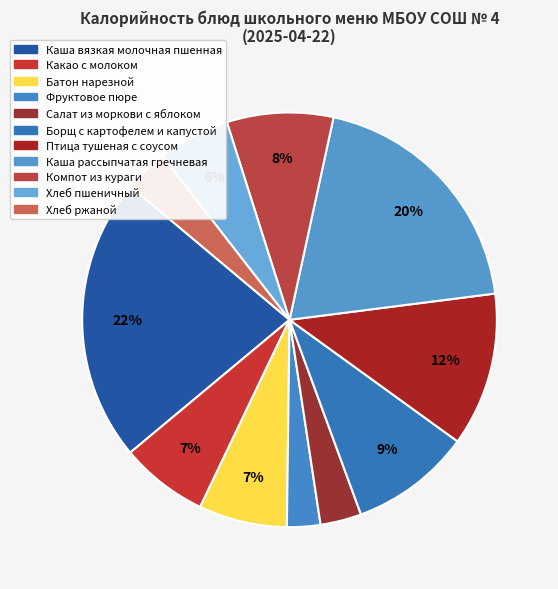

To the nearest percent, what portion does Фруктовое пюре represent?

3%